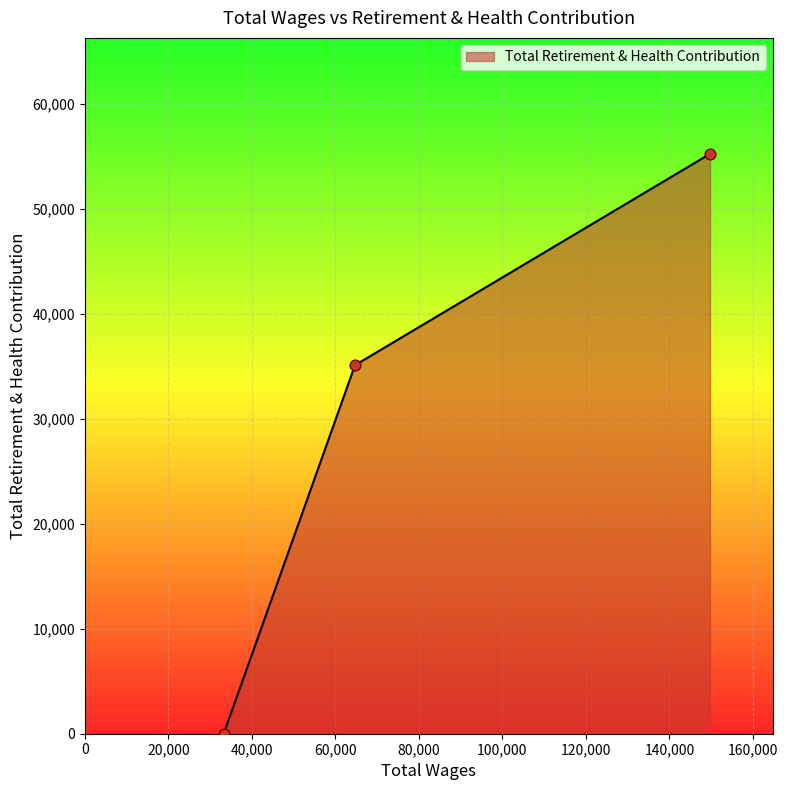

What is the difference between the second highest and minimum values?

35104